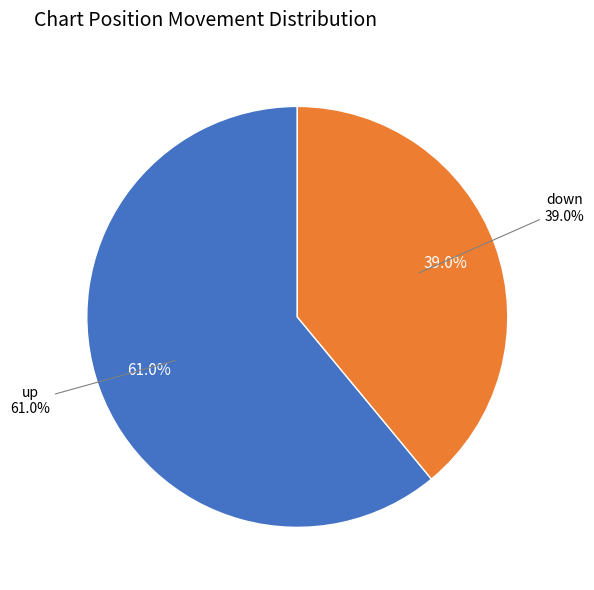

Count the number of slices in the pie.

2